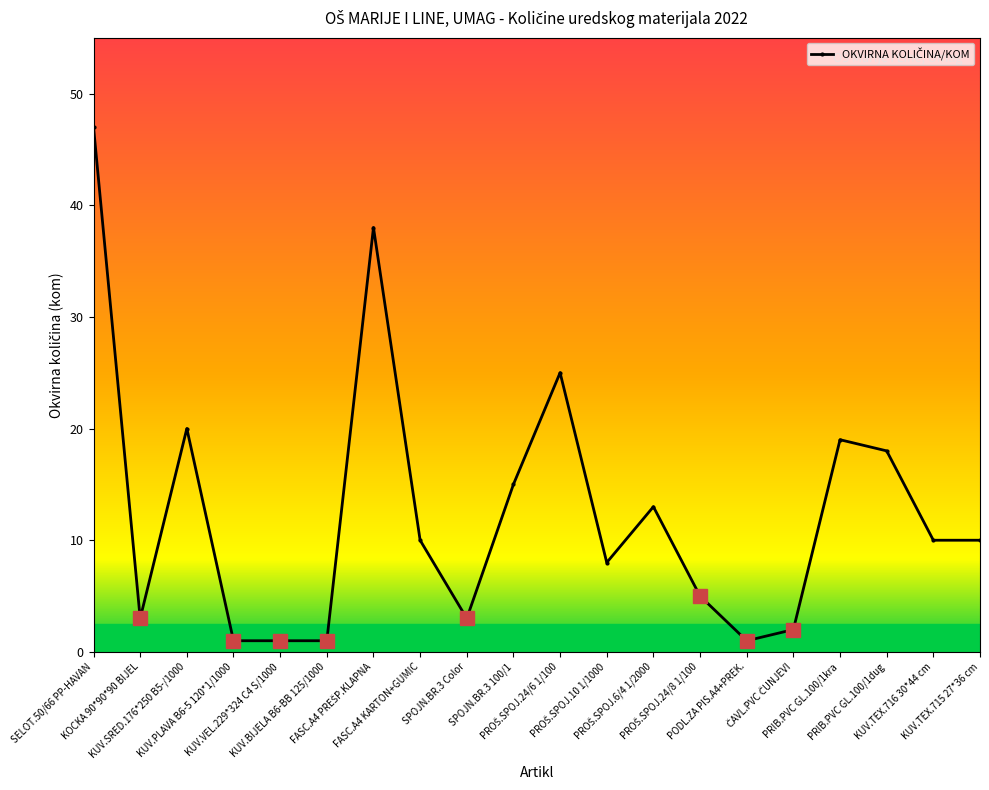

What is the smallest value displayed?

1